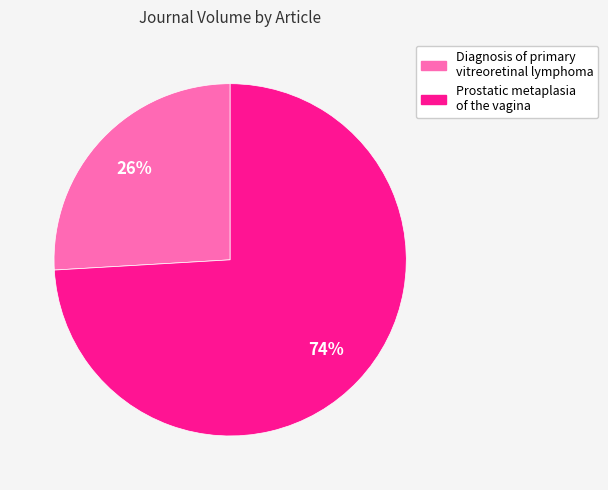

What is the largest slice in the pie chart?

Prostatic metaplasia of the vagina